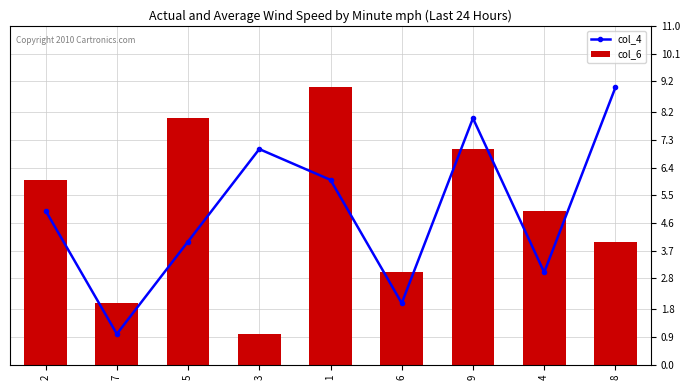

What is the minimum value for col_4?

1